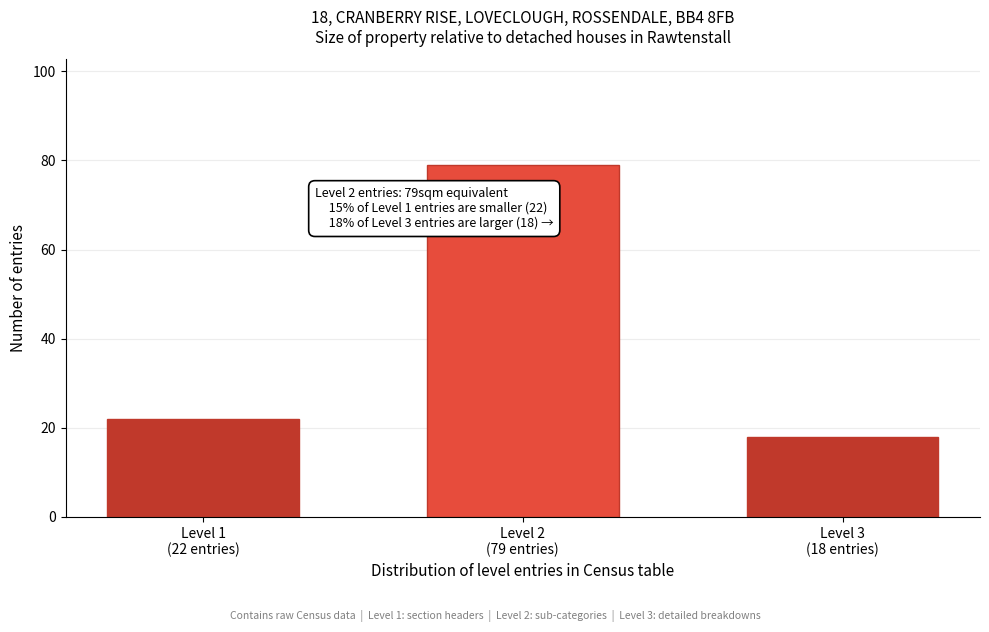

Reading left to right, extract all data points from this chart.

22	79	18